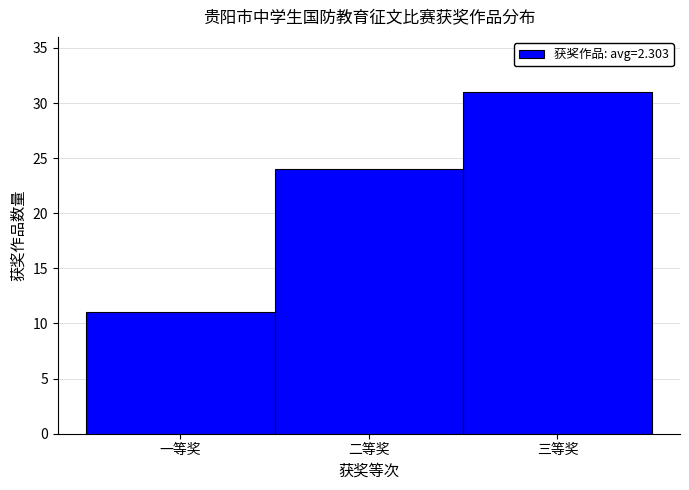

Reading left to right, transcribe all the data shown in this chart.

一等奖=11	二等奖=24	三等奖=31